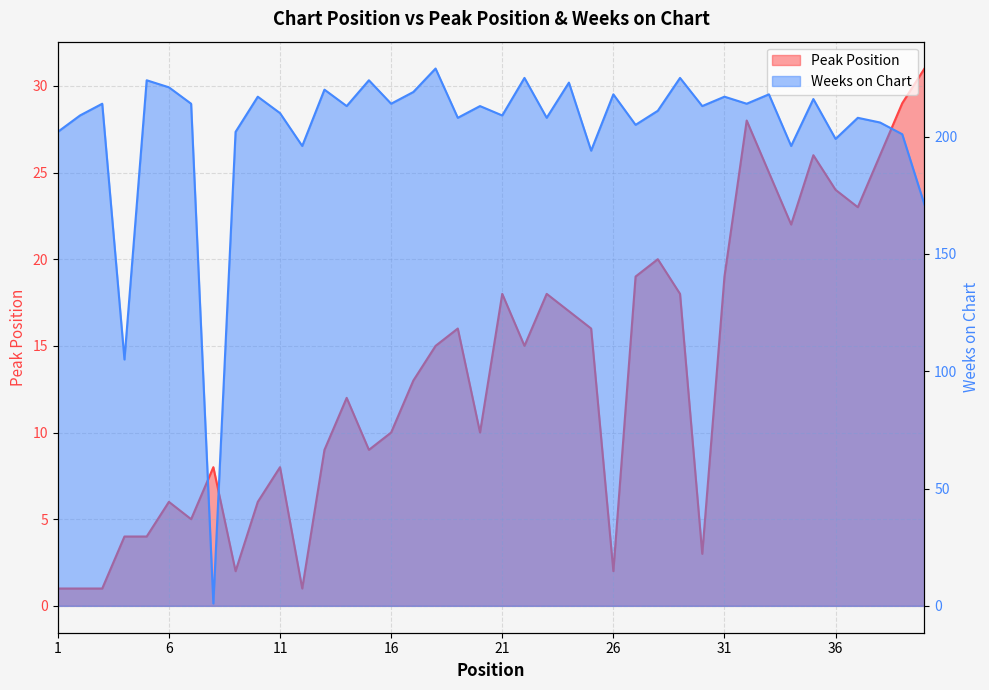

At how many categories does at least one series exceed 7?

40